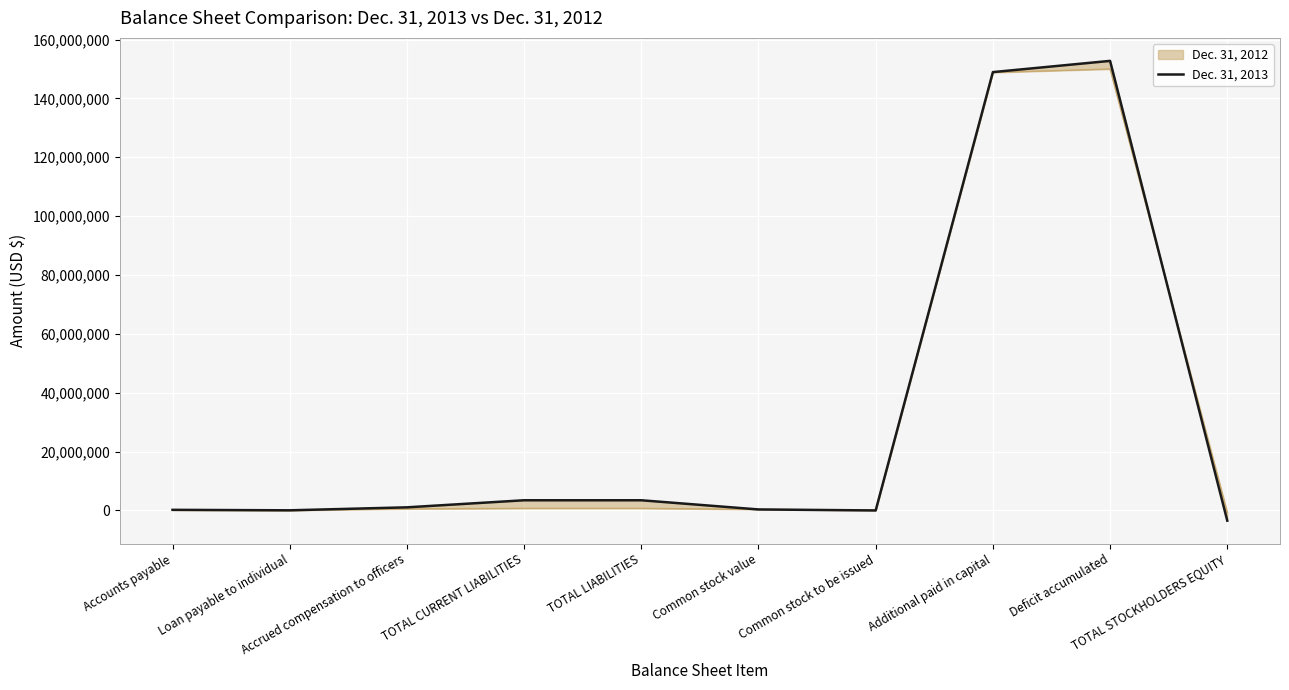

Reading right to left, list all the values displayed in this chart.

-3465686	152740402	148925793	4500	344881	3465686	3465686	1062000	50000	211354